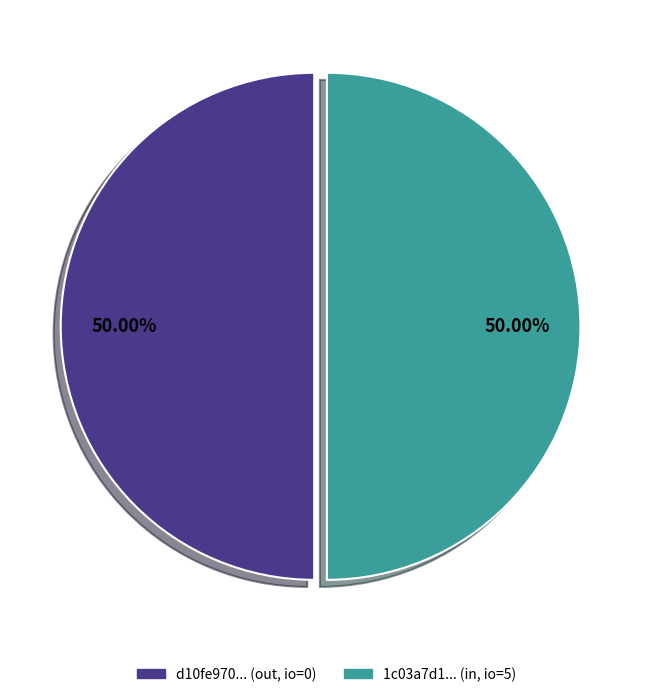

How many segments does this pie chart have?

2